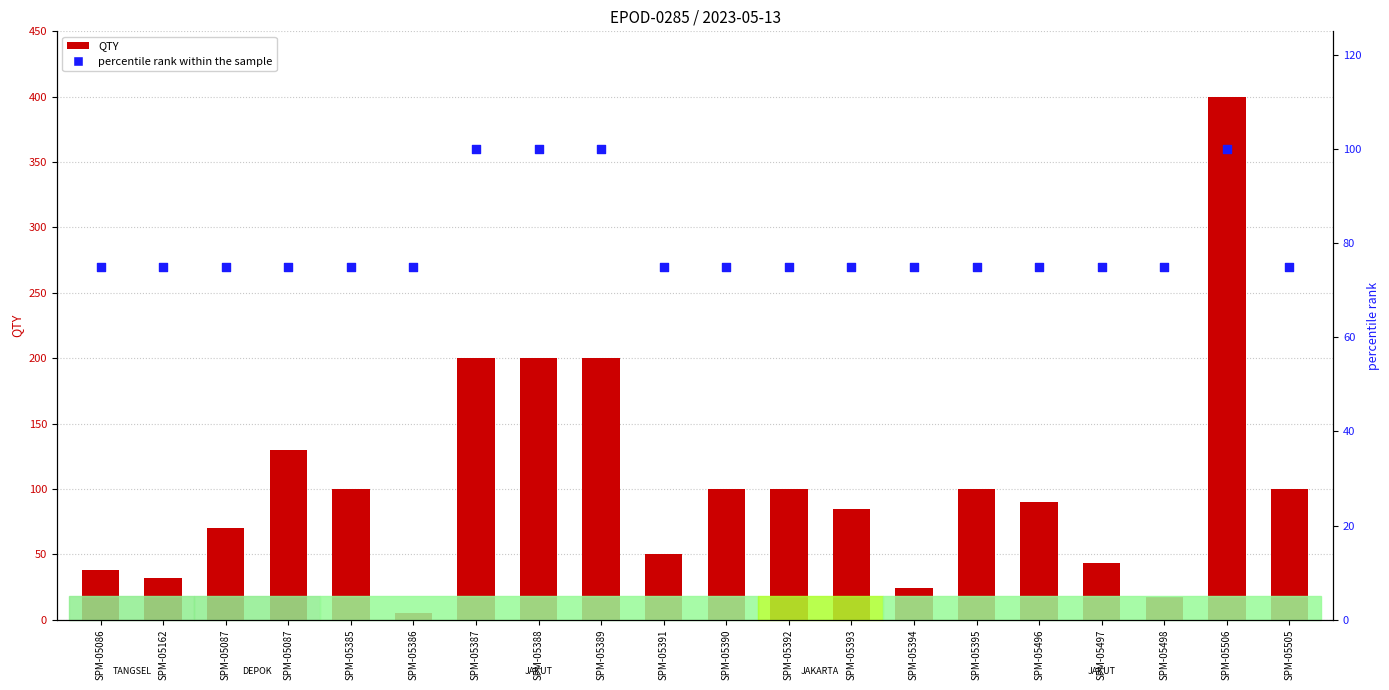

Which series reaches the minimum Y coordinate?

QTY